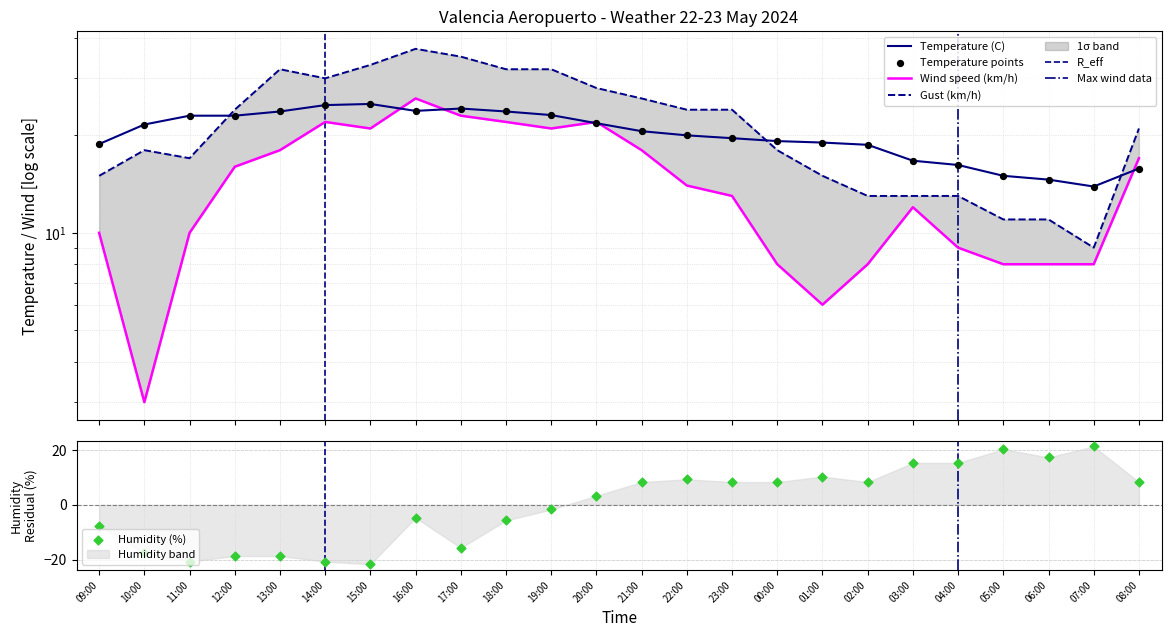

What is the total value across all series at 15:00?

57.3